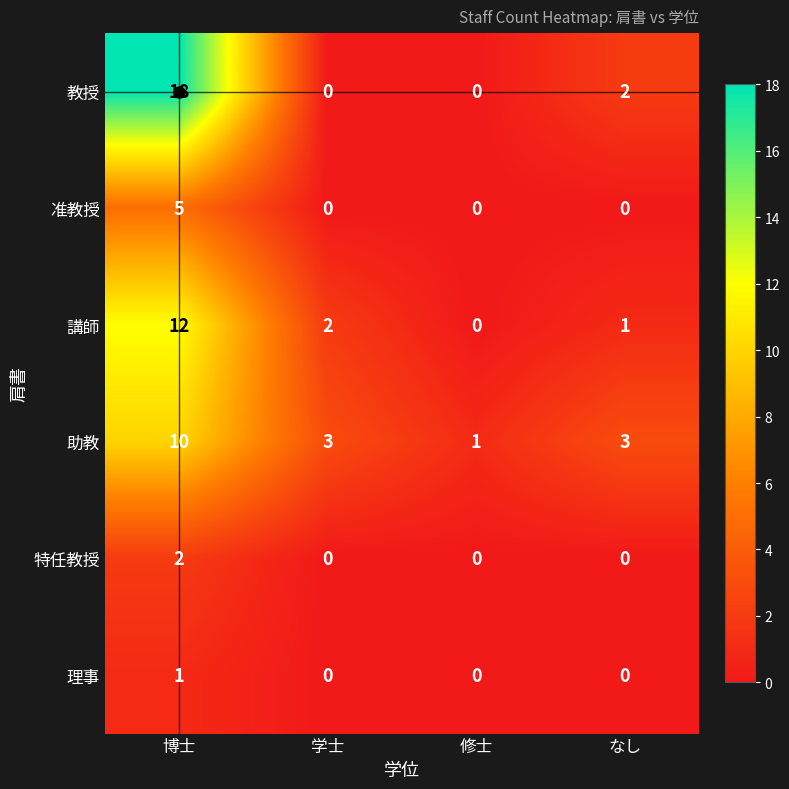

What is the spread (max minus min) of values at なし?

3